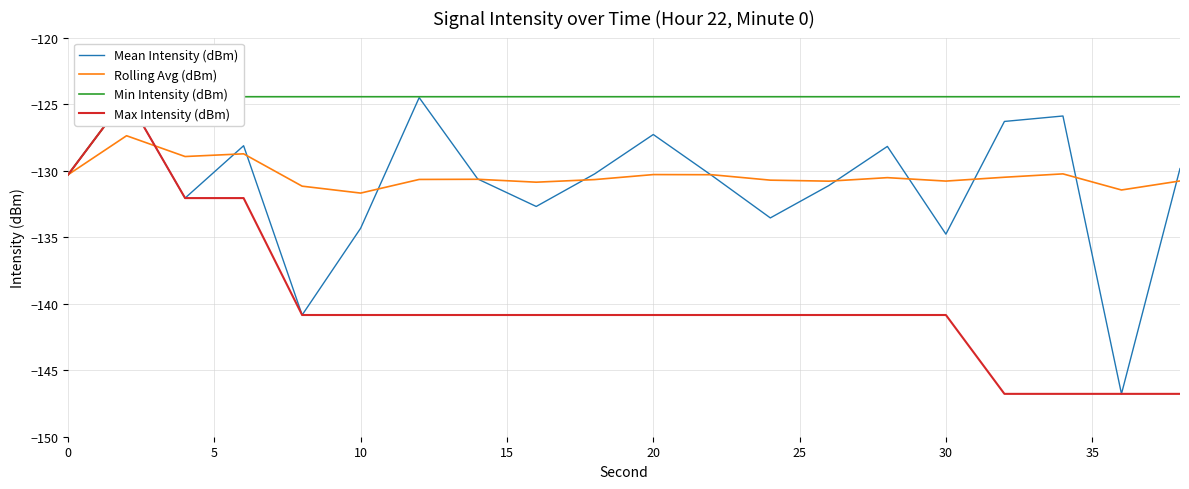

What is the maximum value for Mean Intensity (dBm)?

-124.4